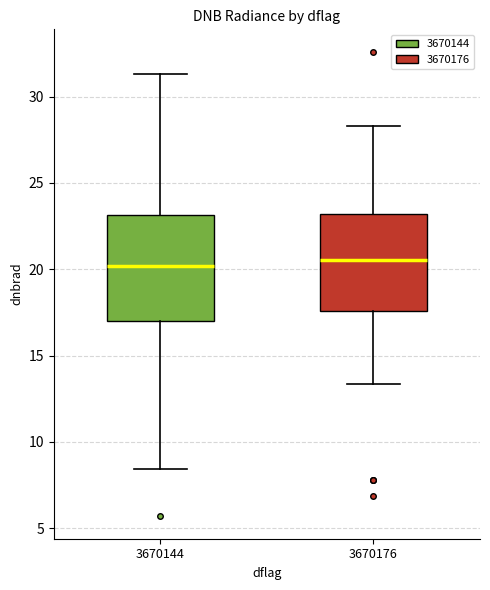

Reading left to right, read every box against the y-axis: the position of its median line, the range the box covers, and the ends of its whiskers. The values are not printed on the chart, so give them approximately, as read against the axis.

3670144: median 20.0, box 17.0 to 23.0, whiskers 8.5 to 31.5
3670176: median 20.5, box 17.5 to 23.0, whiskers 13.5 to 28.5